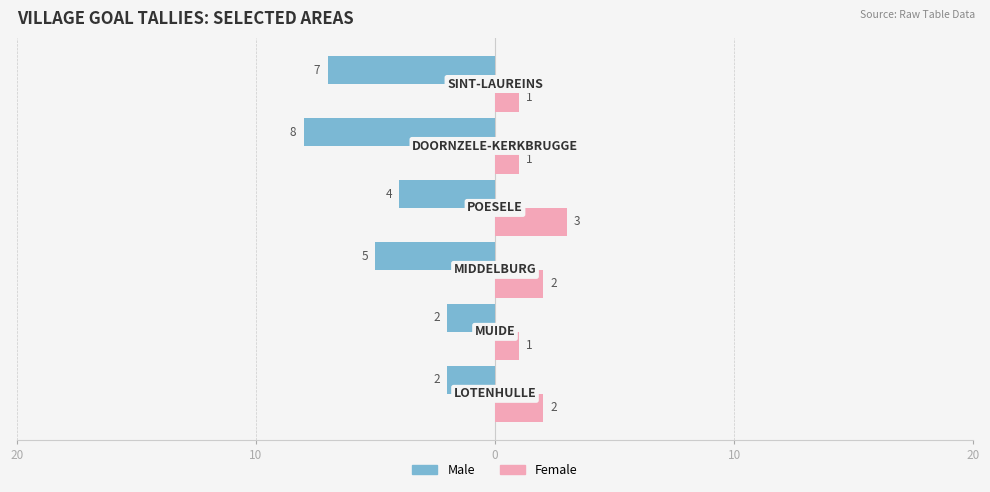

What are all the series names shown in the legend?

Male, Female